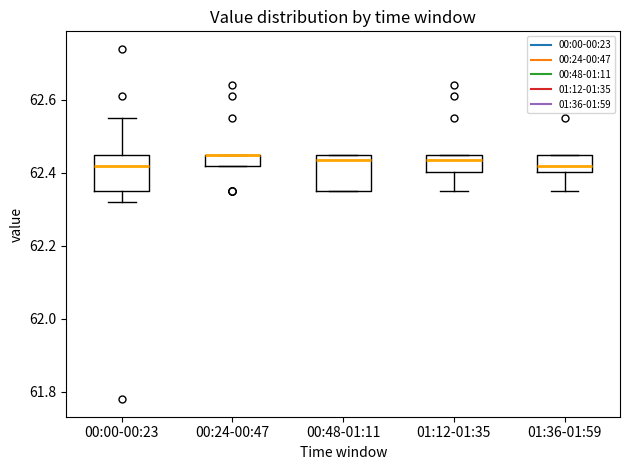

Reading left to right, transcribe this box plot: for each box, give where its median line is, the range the box spans, and where its two whiskers end, as read against the y-axis. The values are not printed on the chart, so give them approximately, as read against the axis.

00:00-00:23: median 62.42, box 62.36 to 62.46, whiskers 62.32 to 62.56
00:24-00:47: median 62.46 (drawn on the box's upper edge), box 62.42 to 62.46, whiskers 62.42 to 62.46
00:48-01:11: median 62.44, box 62.36 to 62.46, whiskers 62.36 to 62.46
01:12-01:35: median 62.44, box 62.40 to 62.46, whiskers 62.36 to 62.46
01:36-01:59: median 62.42, box 62.40 to 62.46, whiskers 62.36 to 62.46